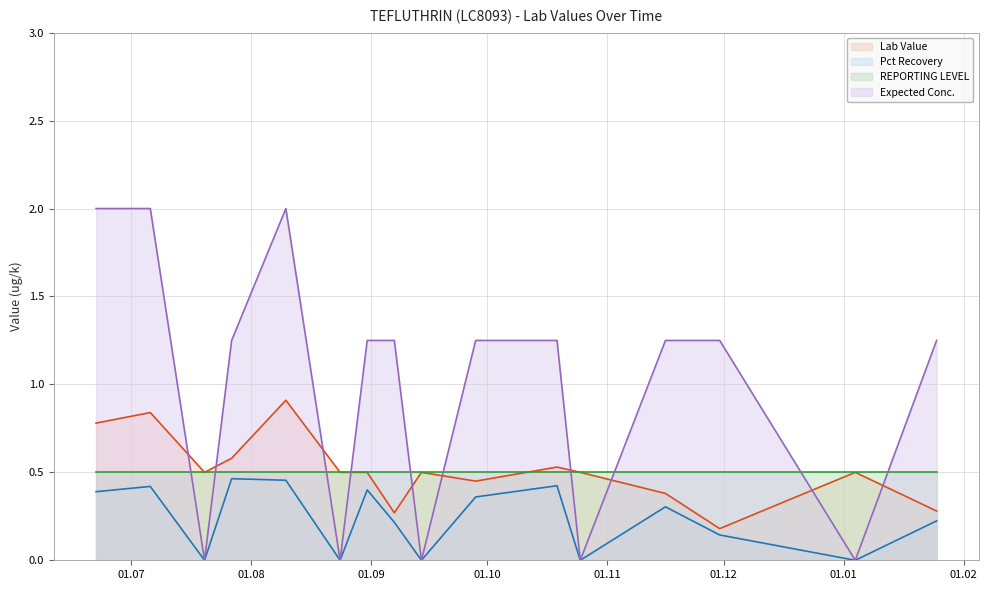

Is the value of Lab Value at 2016-07-20 greater than the value of Expected Conc. at 2016-06-22?

No